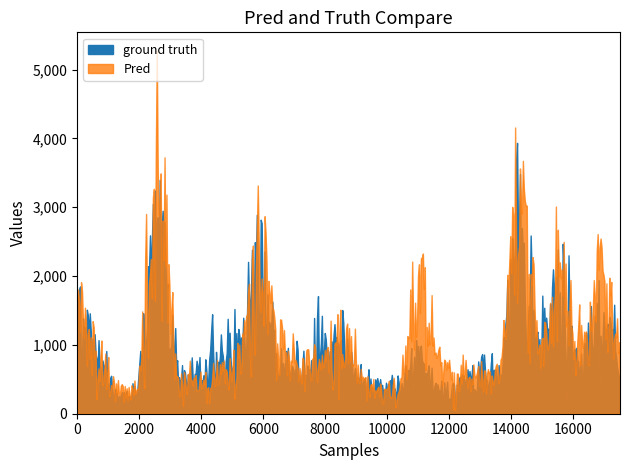

Rank the series at 38 from lowest to highest value.

ground truth, Pred